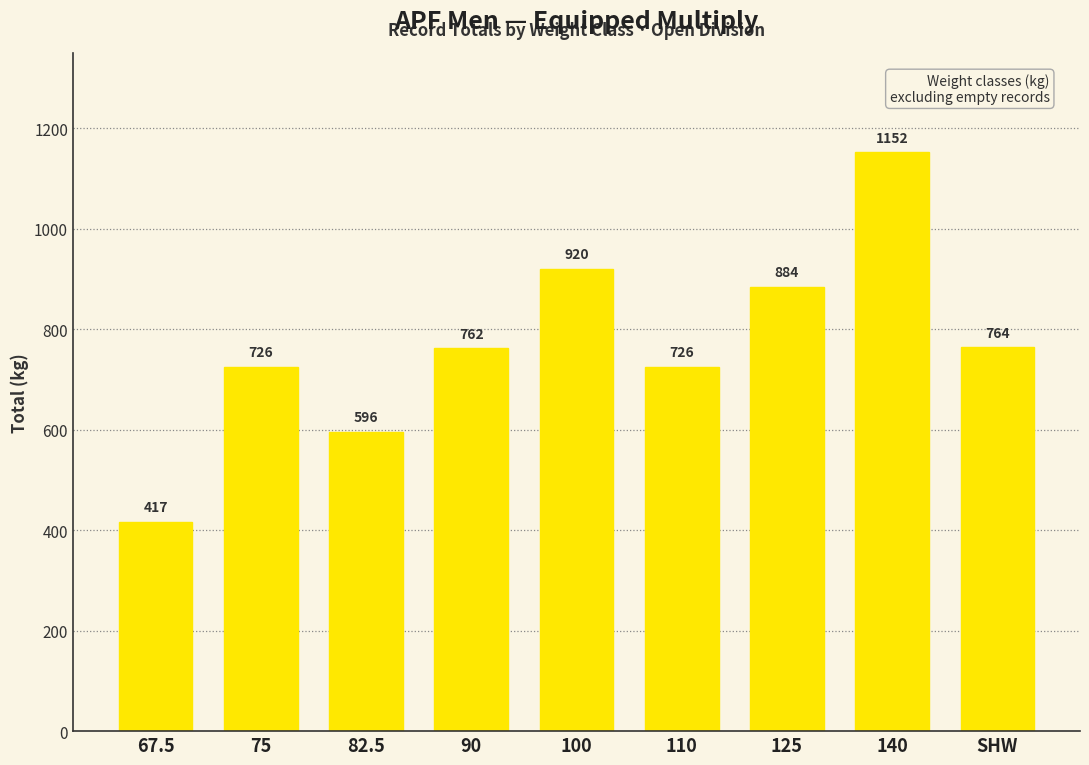

What is the change in value from 90 to SHW?

+2.3